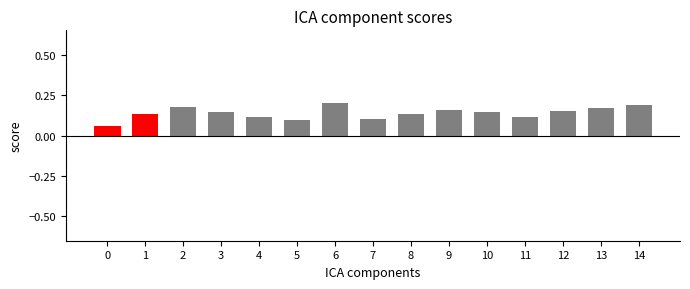

Count the number of categories in the chart.

15